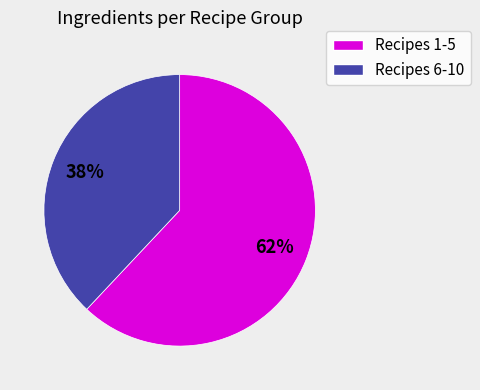

To the nearest percent, what is the average slice percentage?

50%